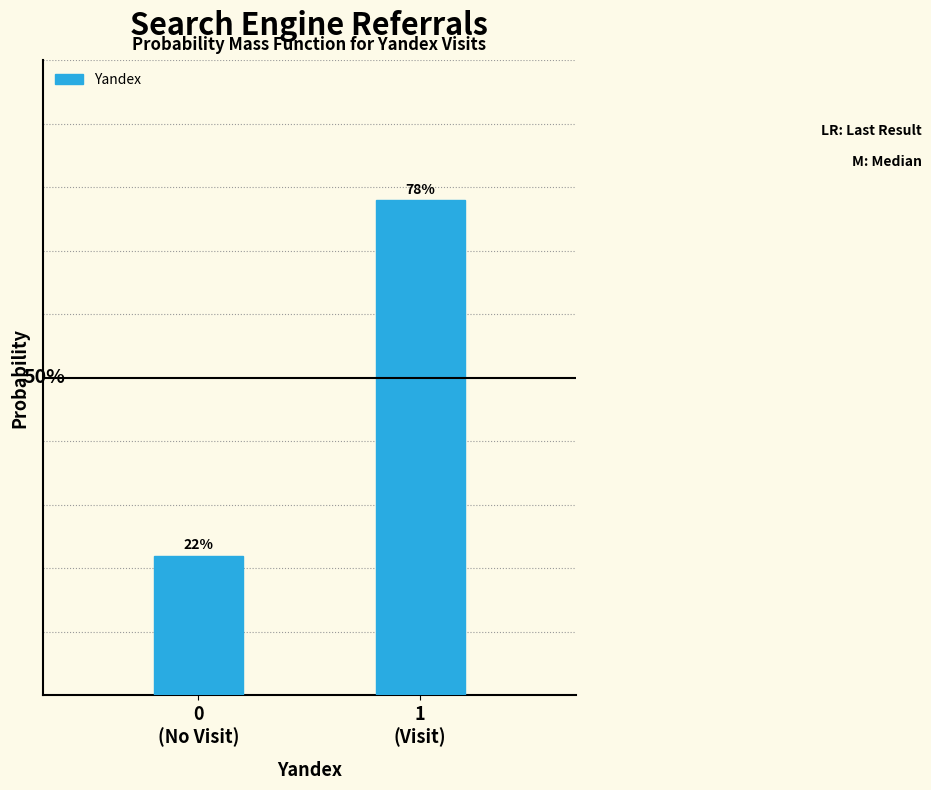

Does the chart contain any negative values?

No